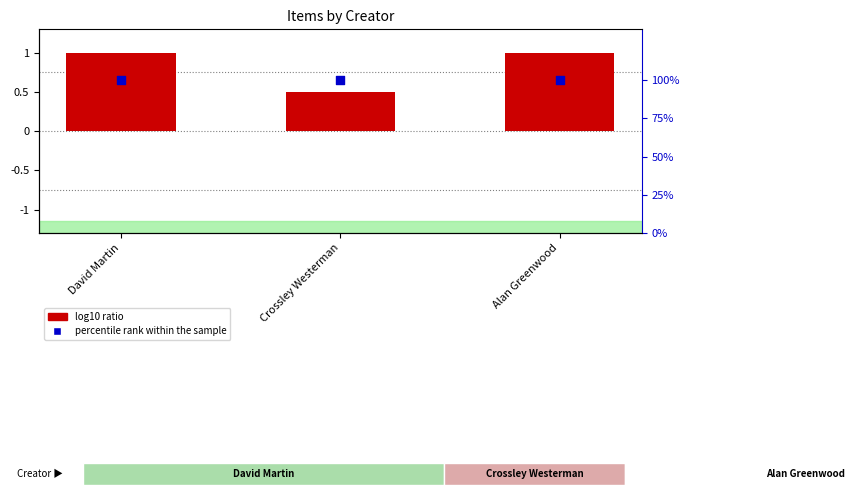

What is the total value across all series at Crossley Westerman?

100.5